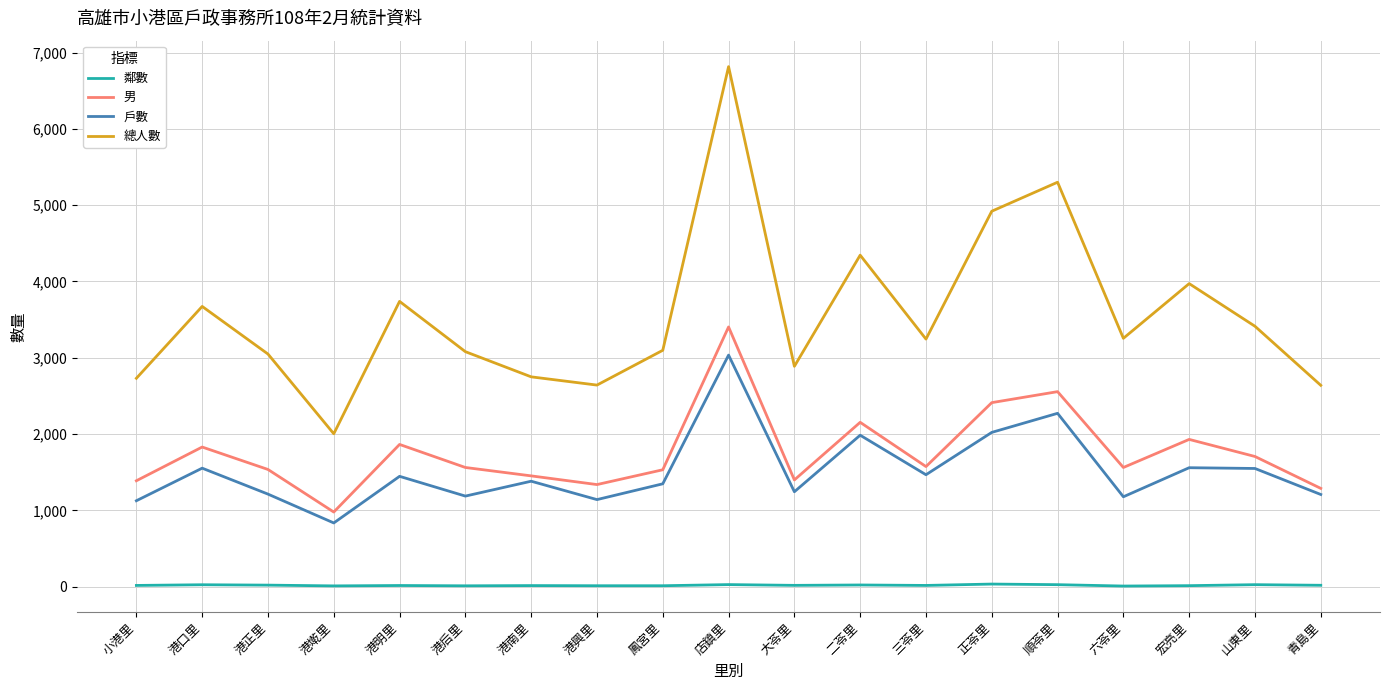

Which series has the largest total across all categories?

總人數